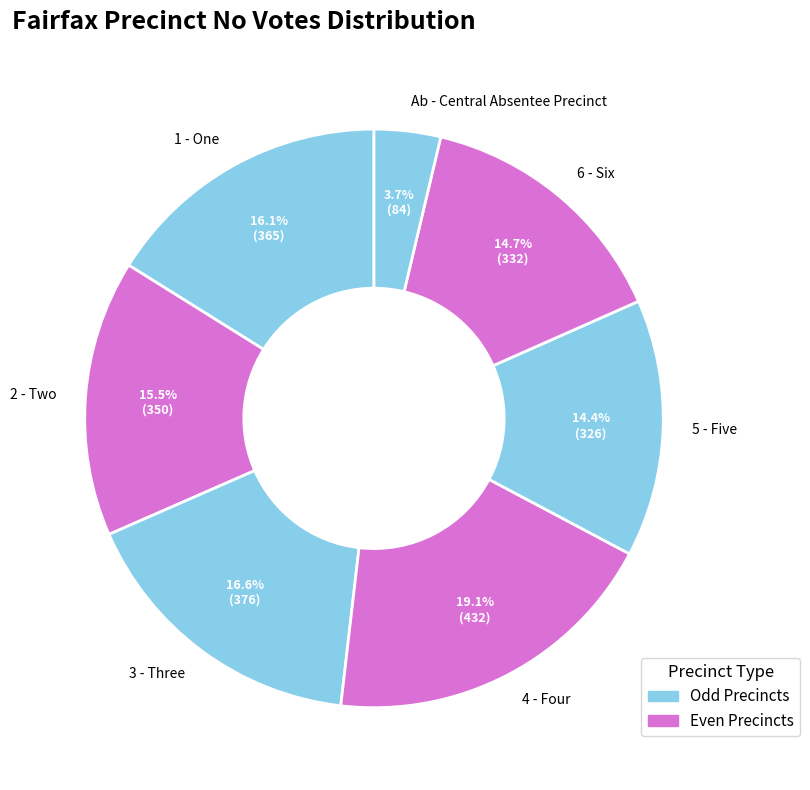

Which slice is the smallest?

Ab - Central Absentee Precinct